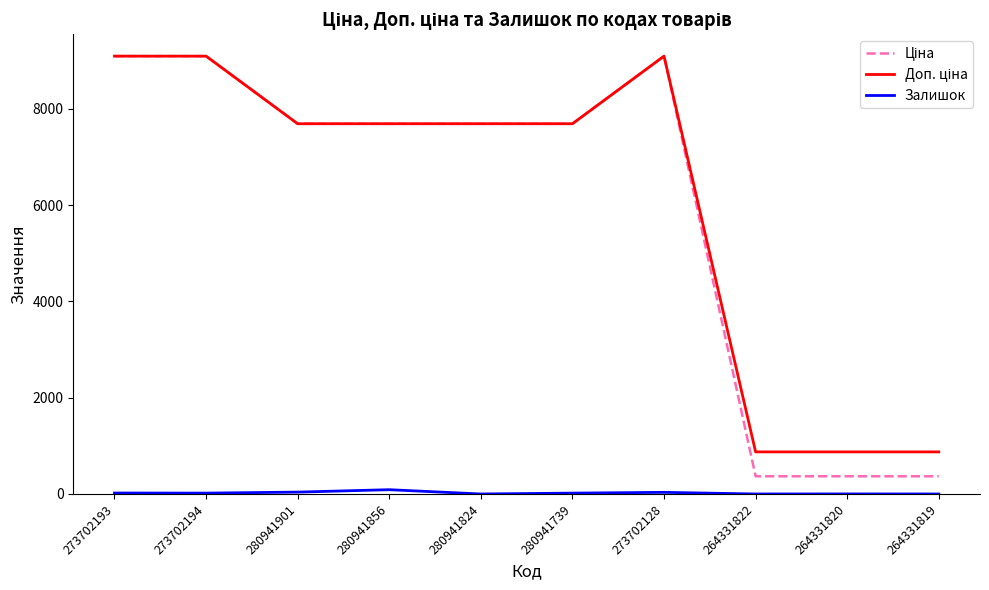

What is the maximum value shown in the chart?

9092.0